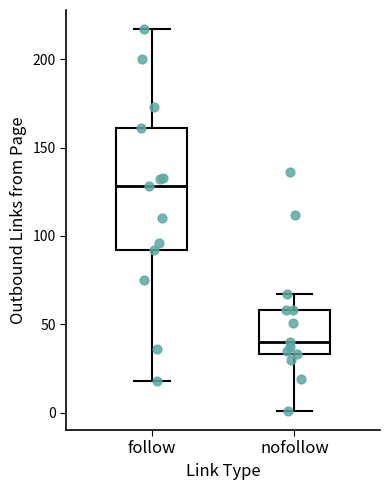

Where does the median line of the box for follow sit on the y-axis? The values are not printed on the chart, so give them approximately, as read against the axis.

130